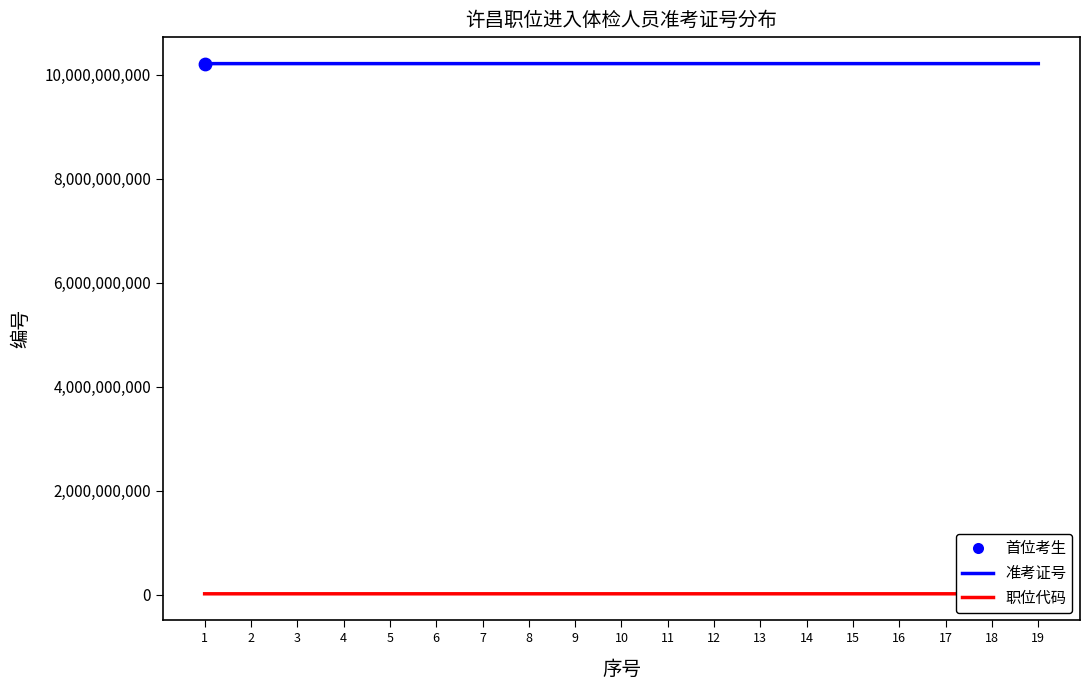

At which category is the sum across all series the highest?

19